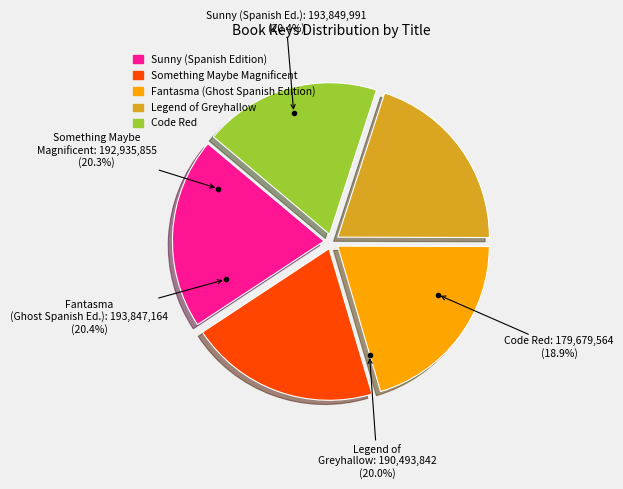

Which has a higher value, Code Red or Sunny (Spanish Edition)?

Sunny (Spanish Edition)